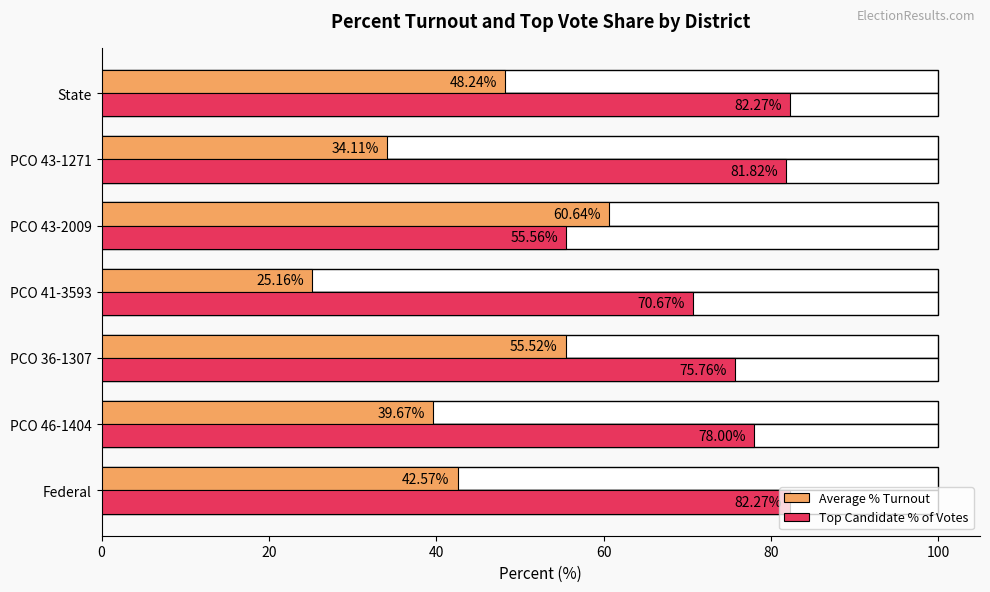

What is the minimum value for Top Candidate % of Votes?

55.6